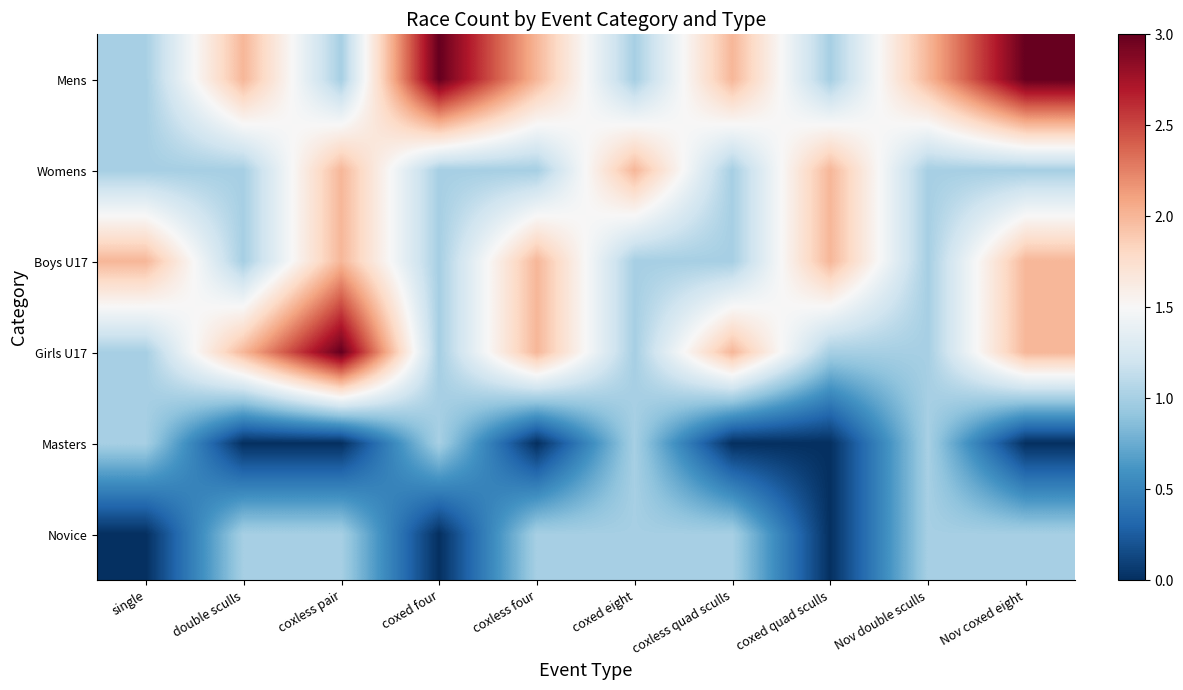

What is the total value across all series at coxless four?

8